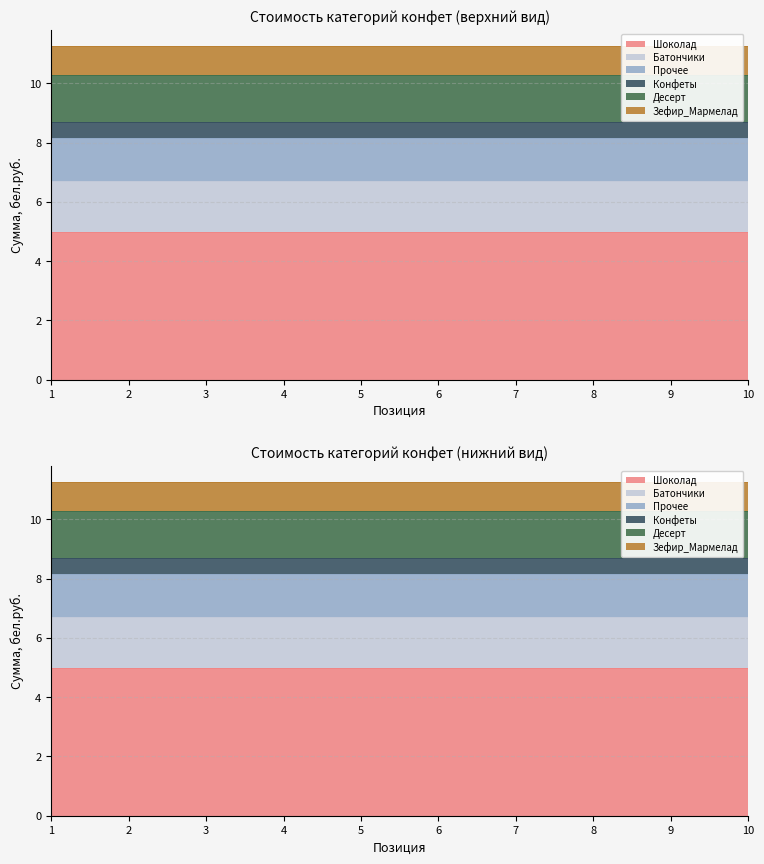

What is the average value of the Зефир_Мармелад series?

1.0